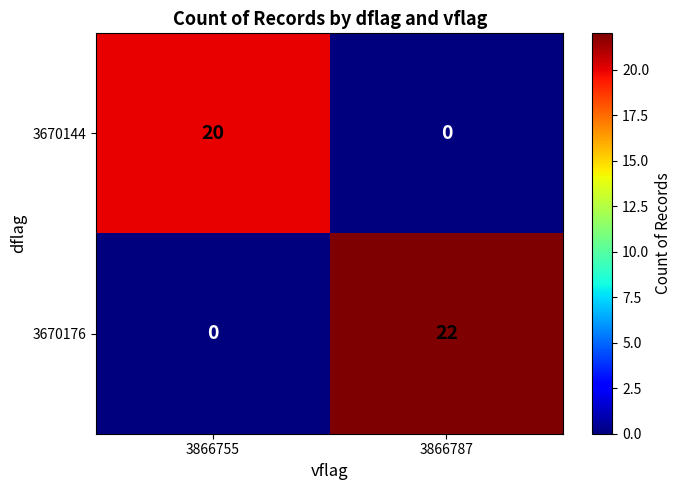

What is the total value across all series at 3866755?

20